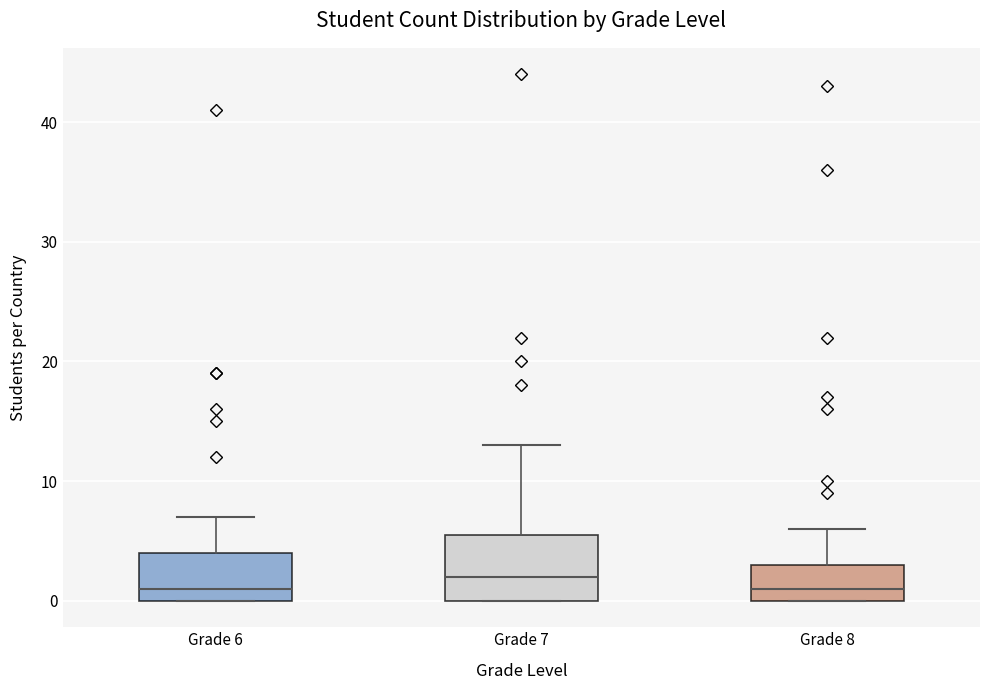

Which box's median line is the highest?

Grade 7